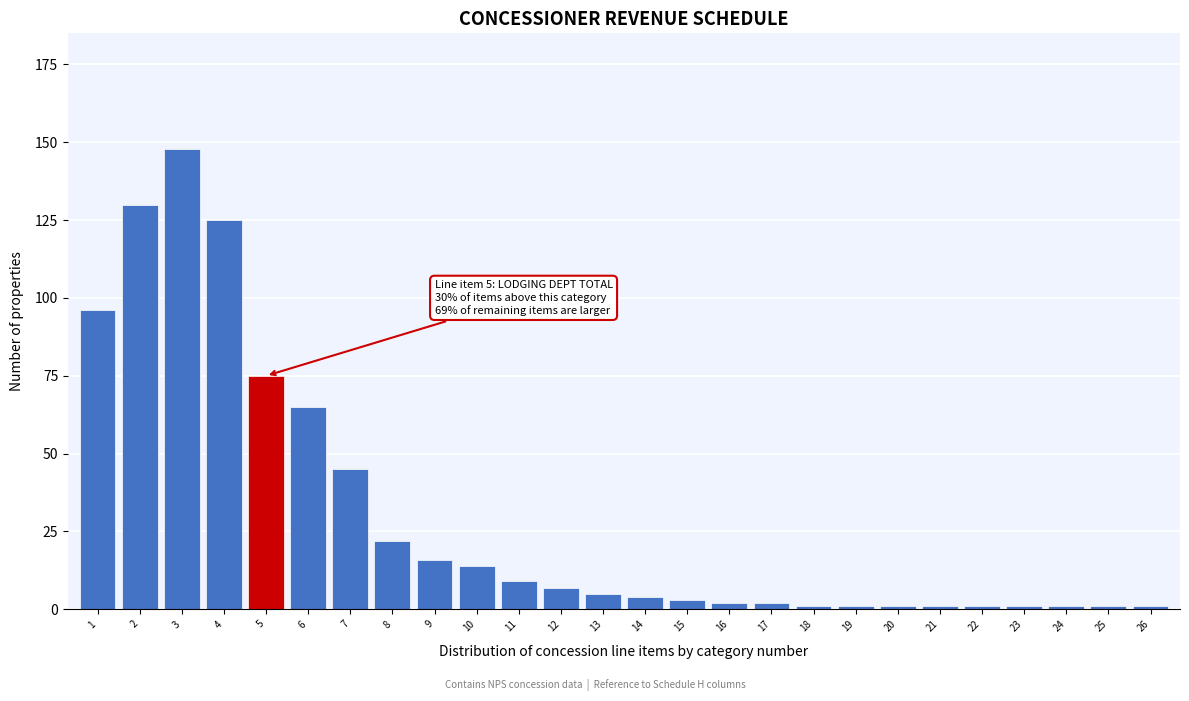

Reading right to left, what are all the values shown in this chart?

1	1	1	1	1	1	1	1	1	2	2	3	4	5	7	9	14	16	22	45	65	75	125	148	130	96